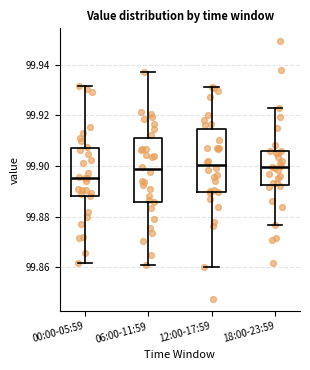

Where does the upper whisker of the box for 06:00-11:59 end on the y-axis? The values are not printed on the chart, so give them approximately, as read against the axis.

99.938